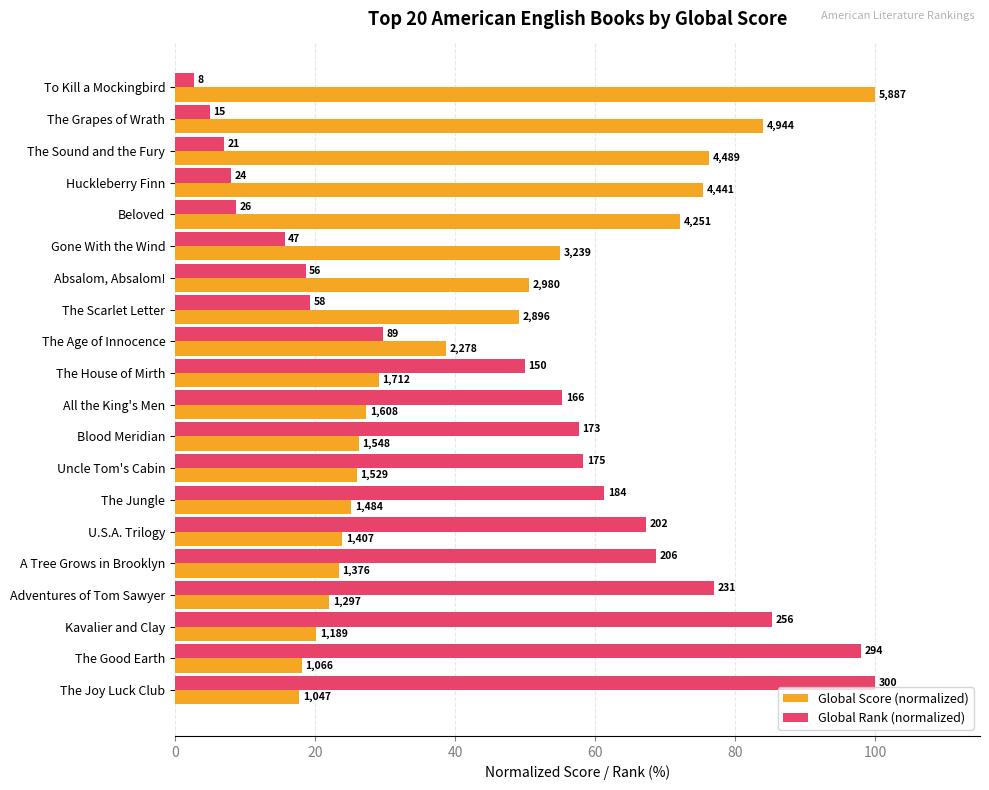

Rank the series by their maximum value, from lowest to highest.

Global Score (normalized), Global Rank (normalized)